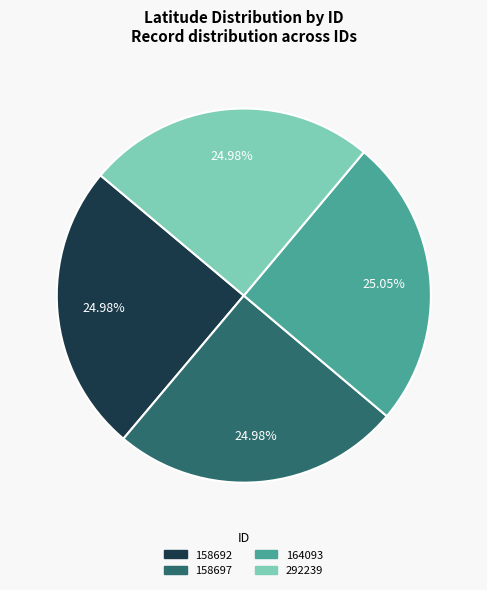

What is the ratio of the value at 292239 to the value at 158692?

1.0